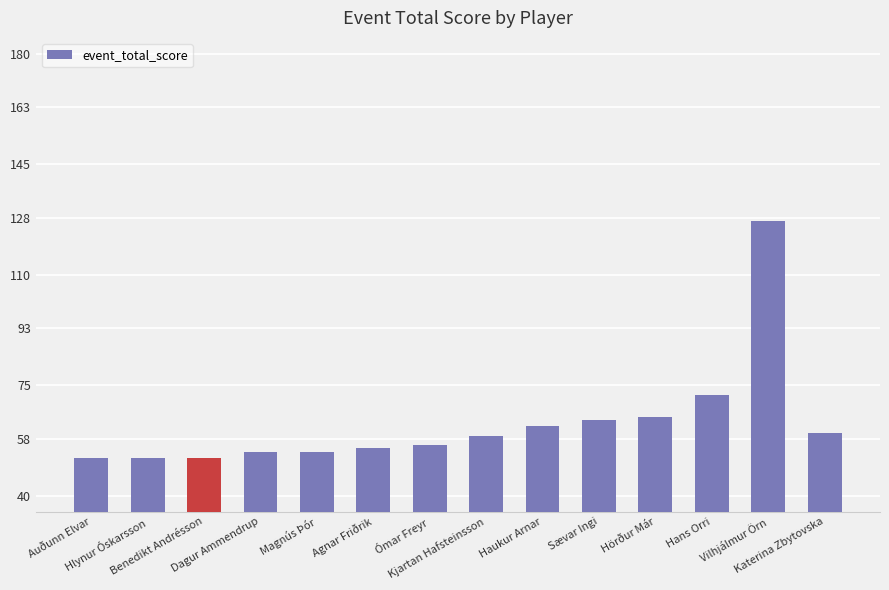

What is the ratio of the value at Vilhjálmur Örn to the value at Ómar Freyr?

2.3